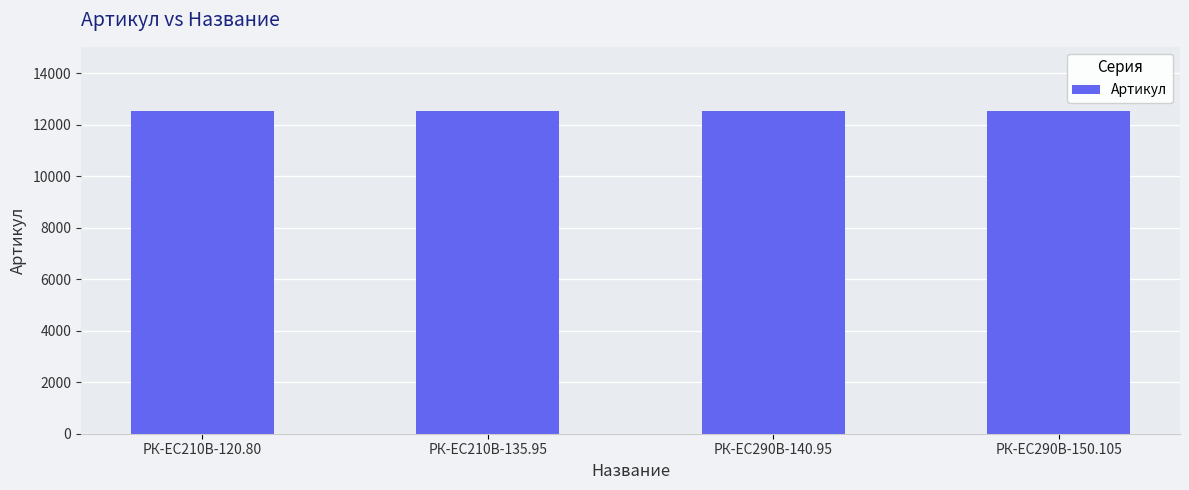

What is the label of the 1st bar from the left?

РК-EC210В-120.80